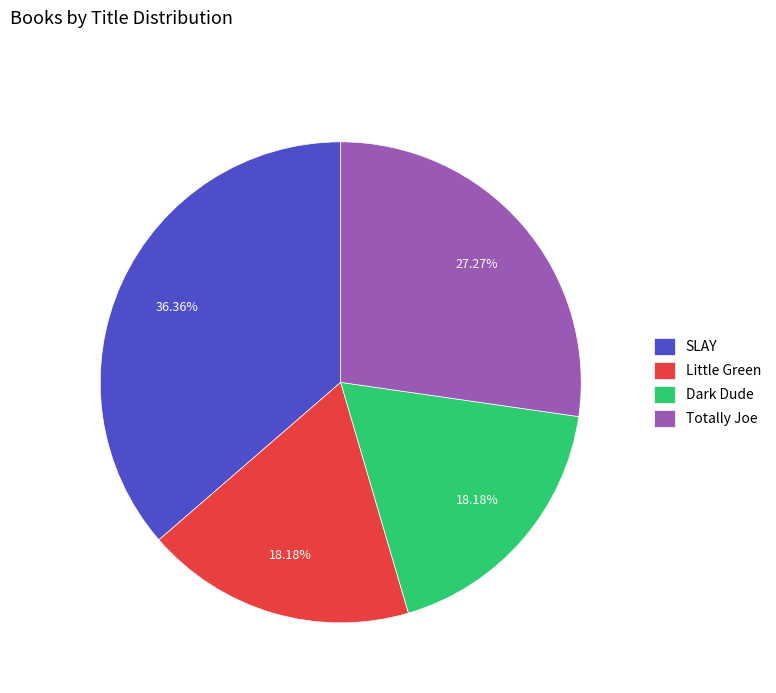

Which has a higher value, SLAY or Dark Dude?

SLAY